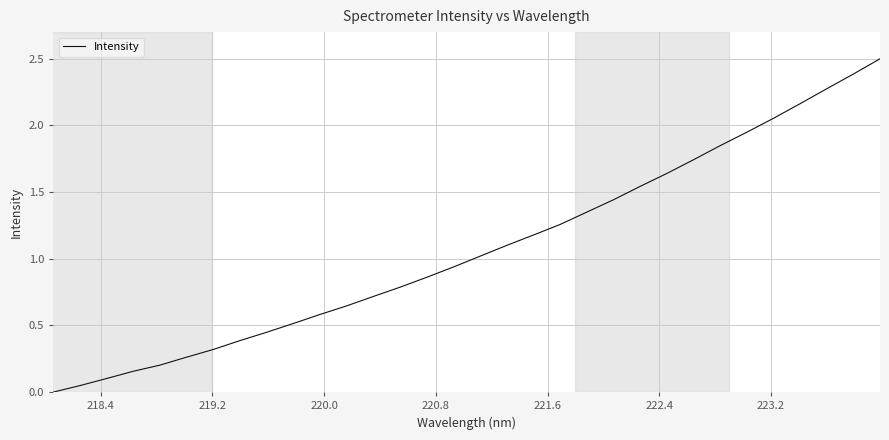

How many lines are shown in the chart?

1